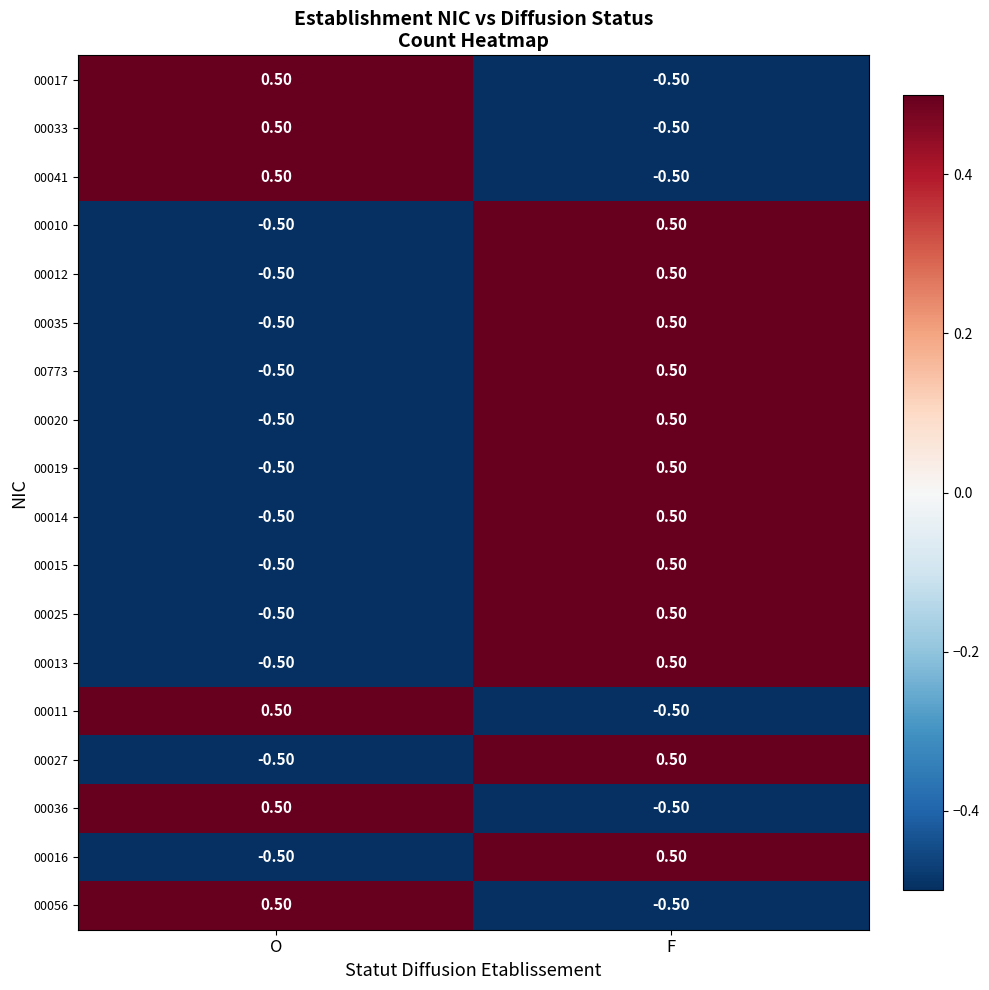

How many positive values does the 00014 series have?

1